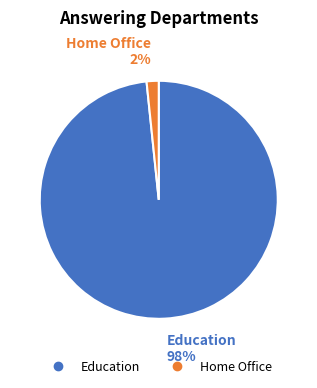

Which has a higher value, Education or Home Office?

Education